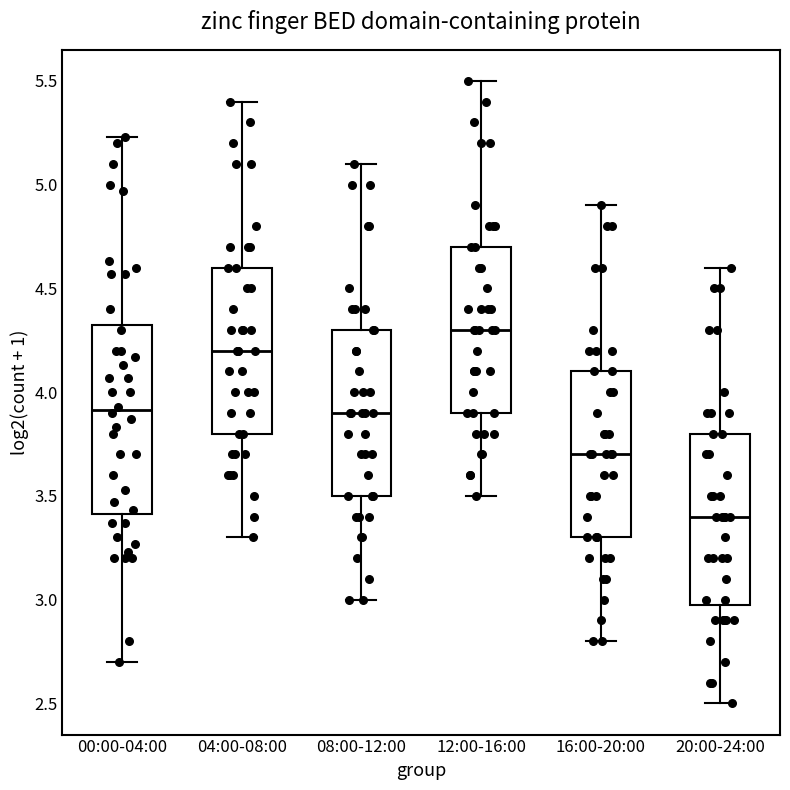

Which box is the tallest, from its lower edge to its upper edge?

00:00-04:00